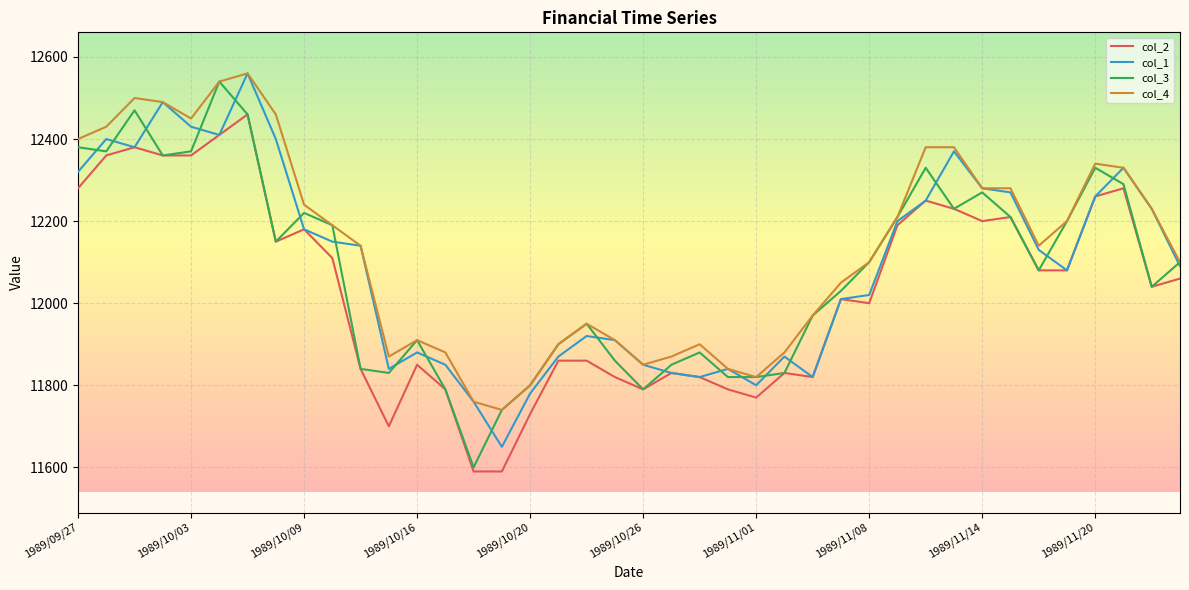

Which series has the widest spread of values?

col_3